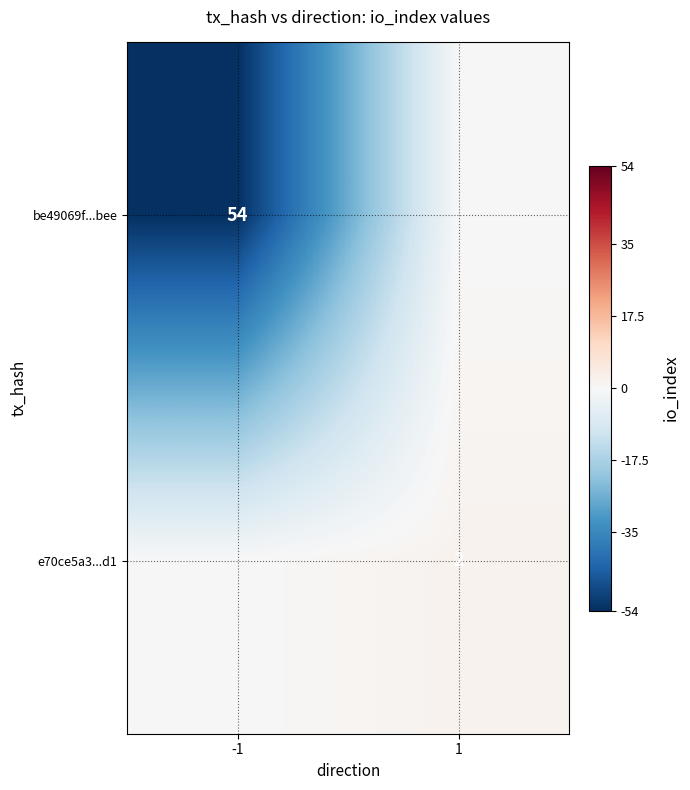

True or false: be49069f...bee has a value of 73 at -1.

False